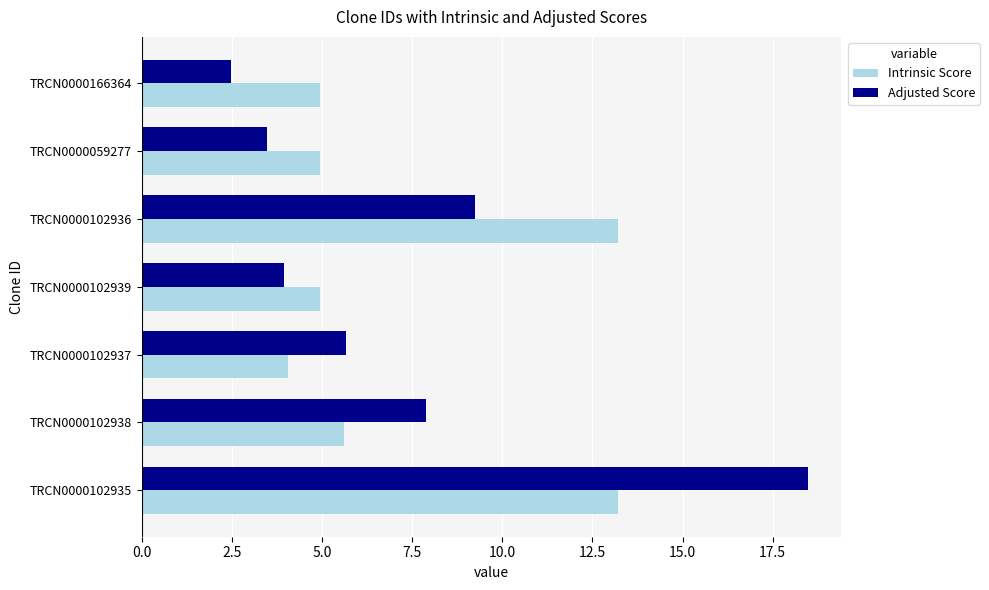

What is the difference between the second highest and second lowest values in the Adjusted Score series?

5.8